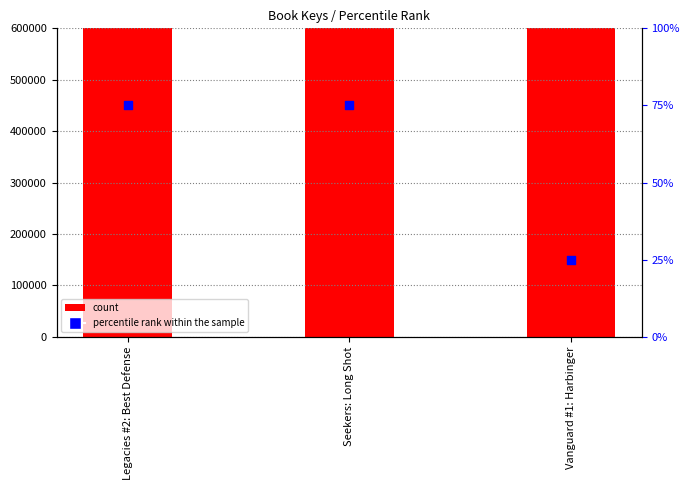

What is the total value across all series at Vanguard #1: Harbinger?

29591818